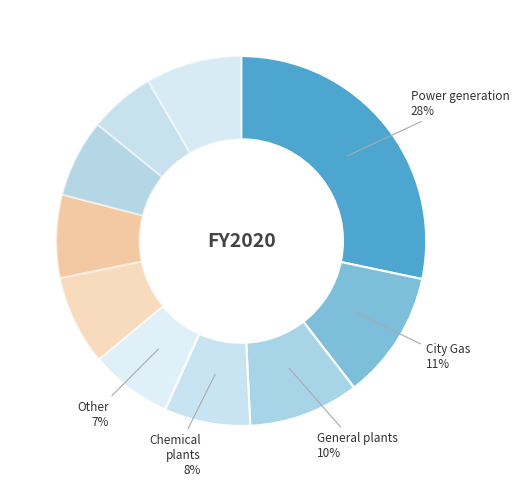

Count the number of slices in the pie.

10